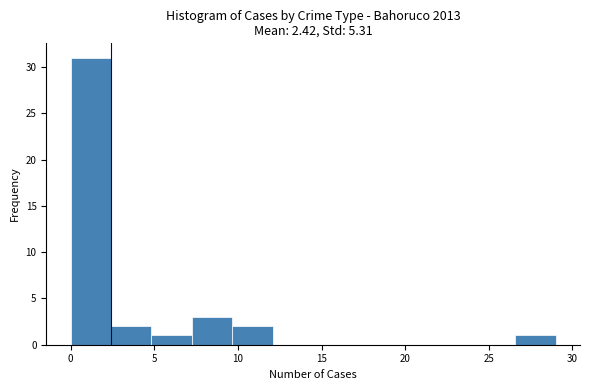

Reading left to right, list every bar in this chart as the range it spans on the x-axis followed by its height. Neither the bar edges nor the heights are printed on the chart, so give them approximately, as read against the axes.

0.0 to 2.5: 31
2.5 to 5.0: 2
5.0 to 7.5: 1
7.5 to 9.5: 3
9.5 to 12.0: 2
12.0 to 14.5: 0
14.5 to 17.0: 0
17.0 to 19.5: 0
19.5 to 22.0: 0
22.0 to 24.0: 0
24.0 to 26.5: 0
26.5 to 29.0: 1